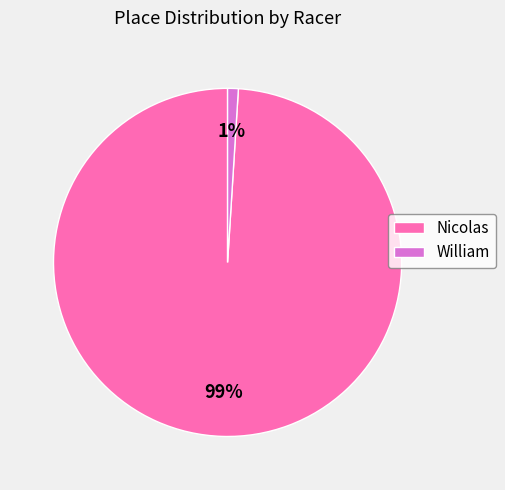

What is the largest slice in the pie chart?

Nicolas